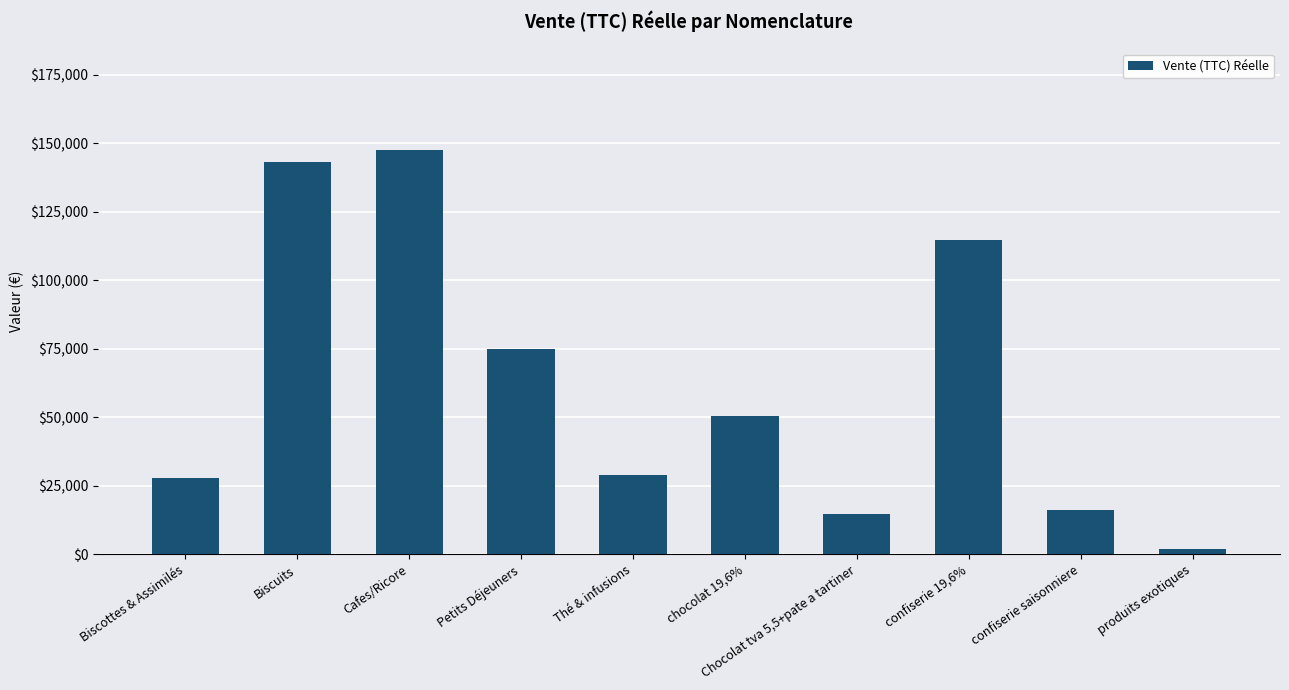

What is the sum of all values?

620915.5